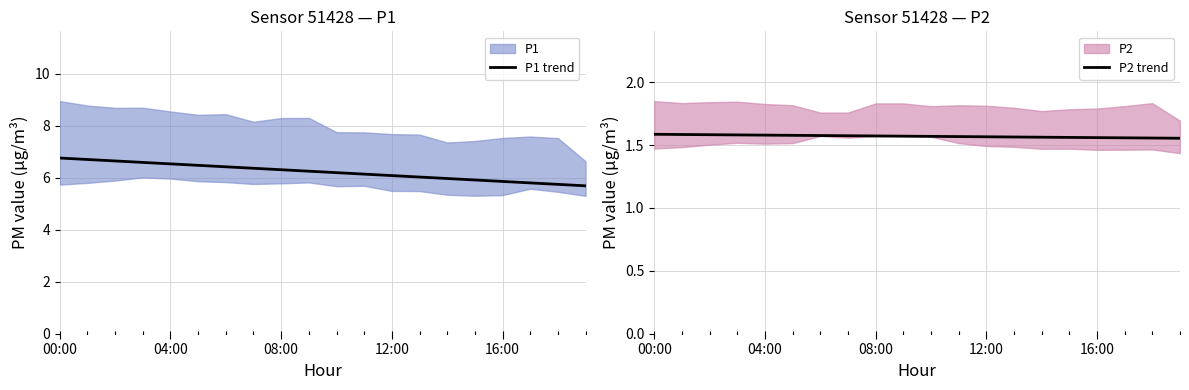

Does the chart display data point markers on the line(s)?

No